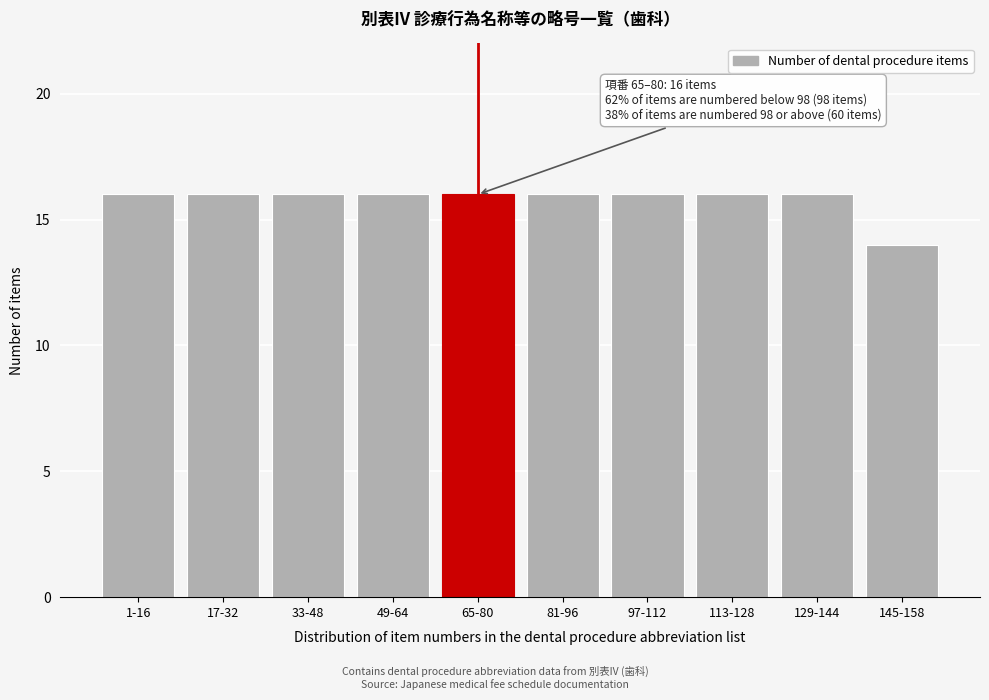

Reading left to right, extract all data points from this chart.

1-16=16	17-32=16	33-48=16	49-64=16	65-80=16	81-96=16	97-112=16	113-128=16	129-144=16	145-158=14